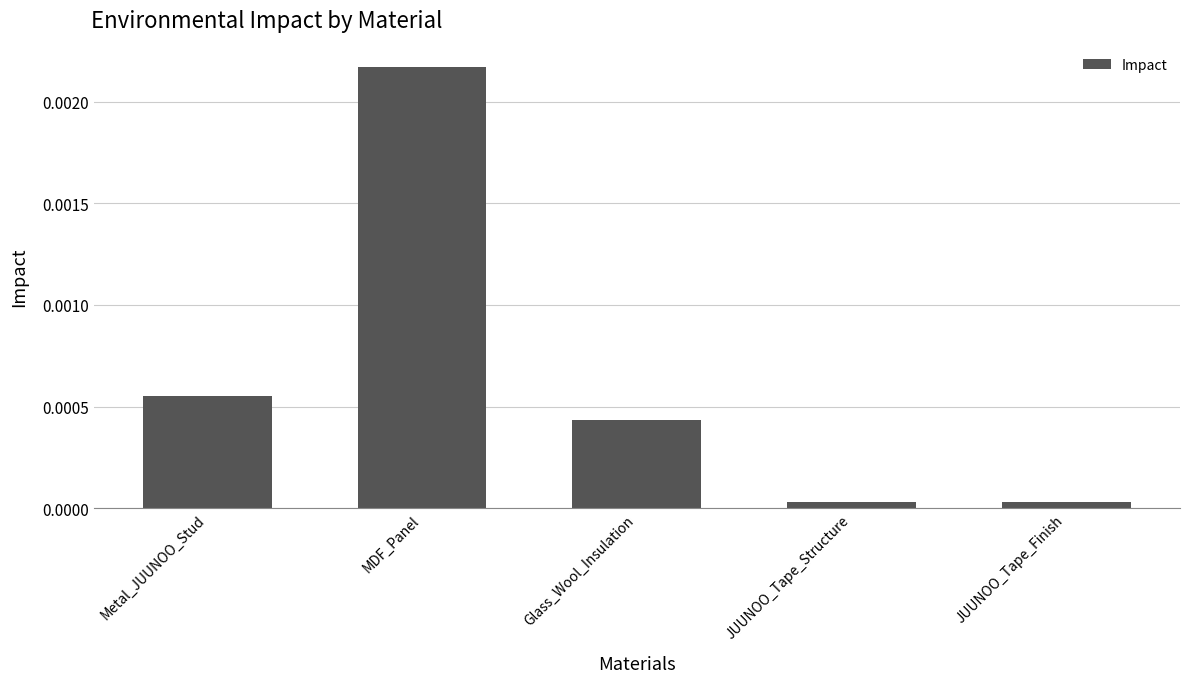

What position from the left is Metal_JUUNOO_Stud?

1